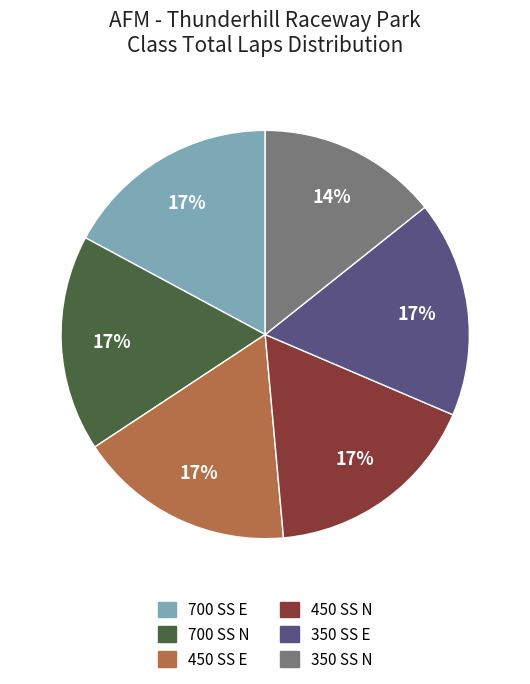

True or false: 450 SS E accounts for 17% of the total.

True